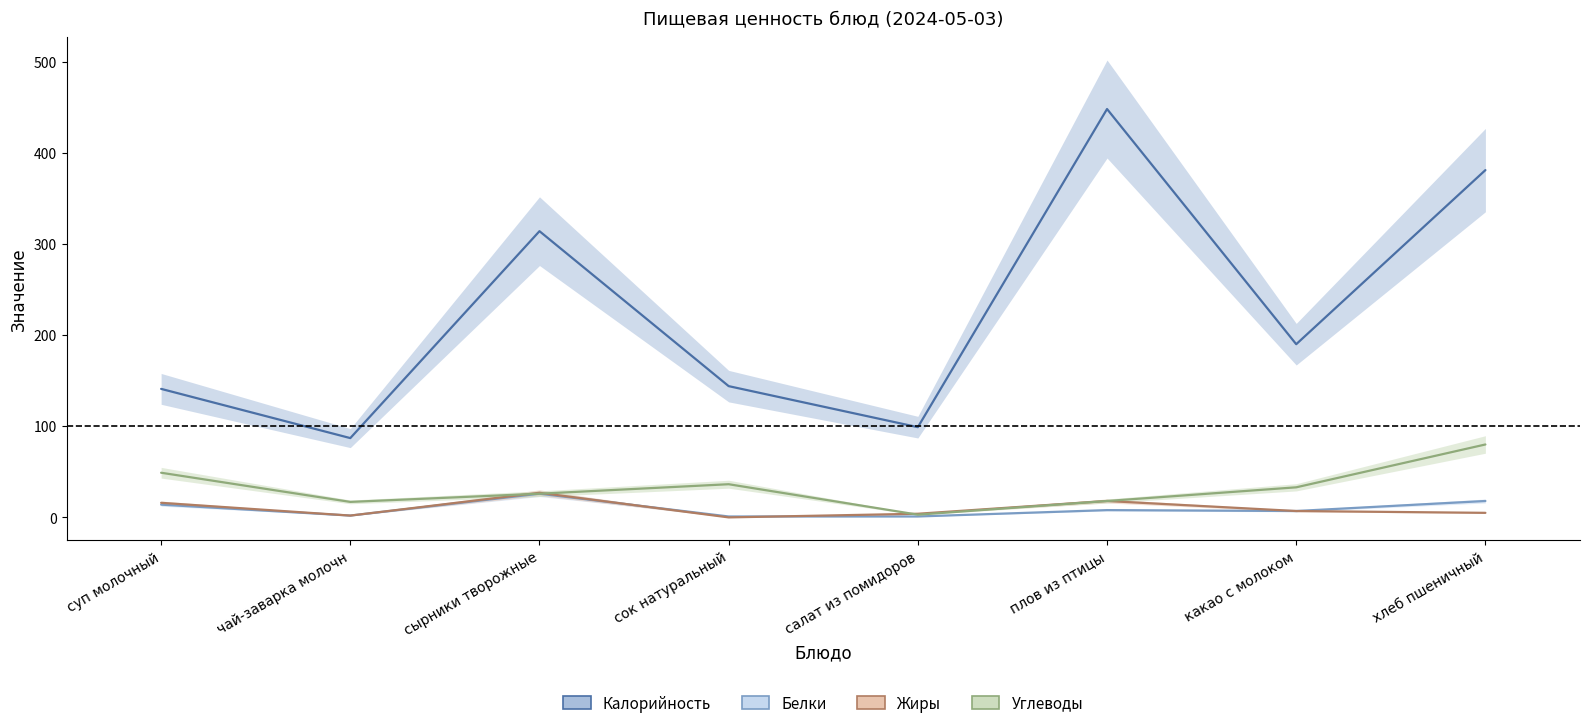

Read the Жиры value at салат из помидоров.

4.0